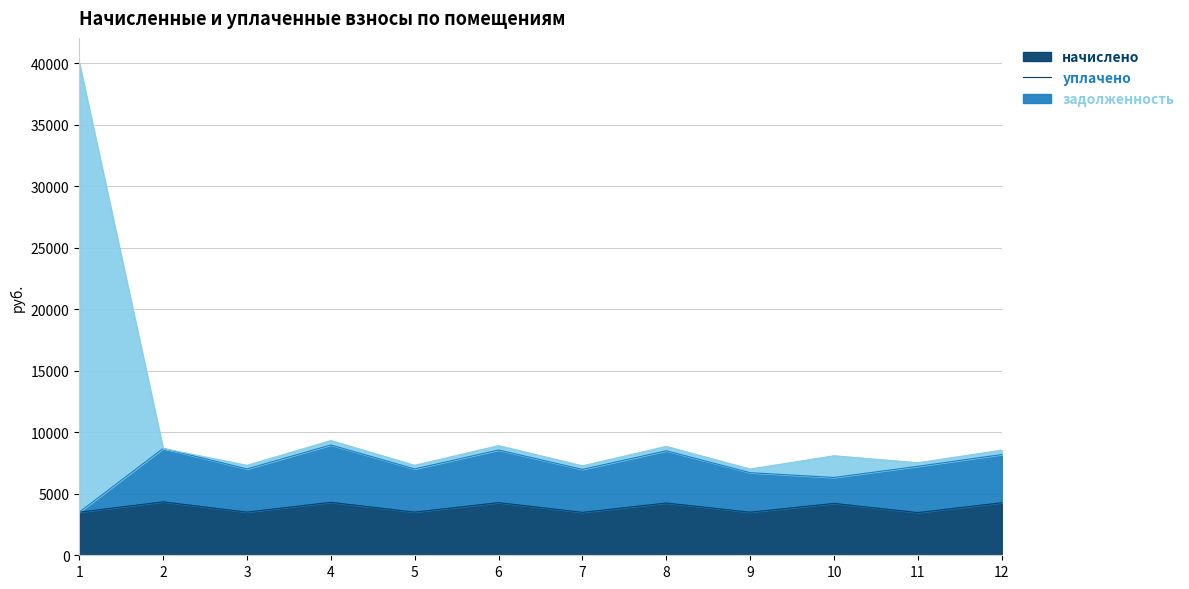

The value of начислено at 11 is 3472.6. True or false?

True